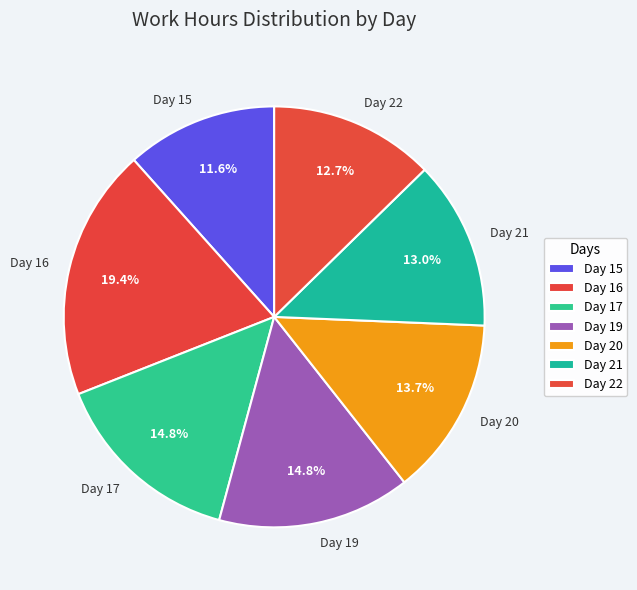

Is it true that Day 21 is 13% of the pie?

True